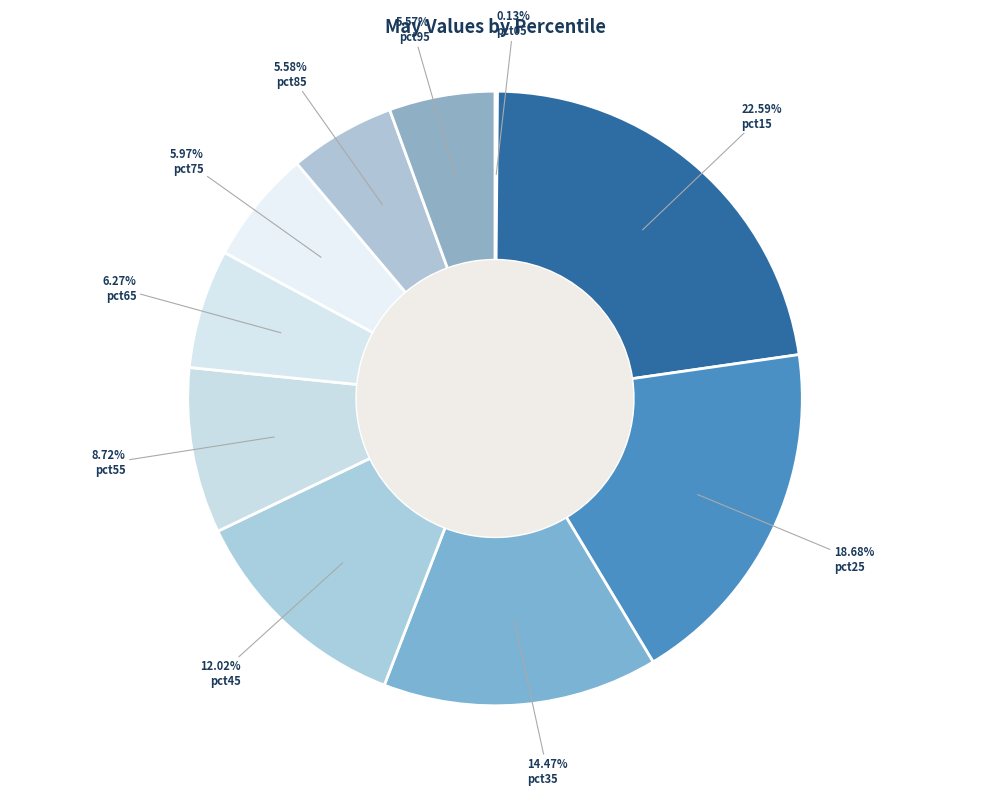

To the nearest percent, what portion does pct75 represent?

6%